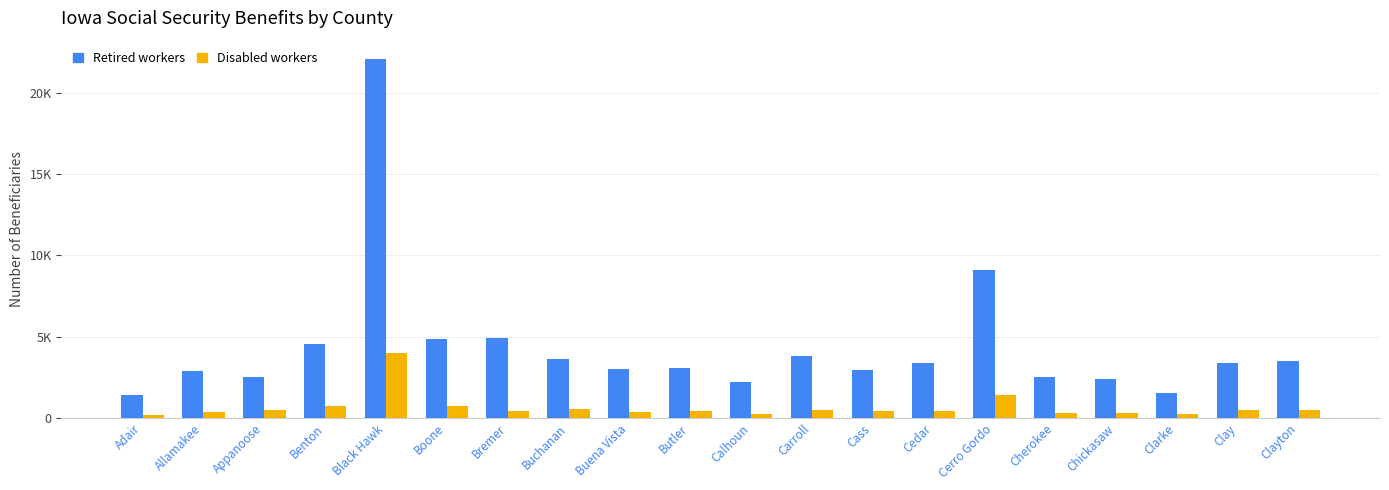

True or false: Disabled workers has a value of 98 at Cass.

False